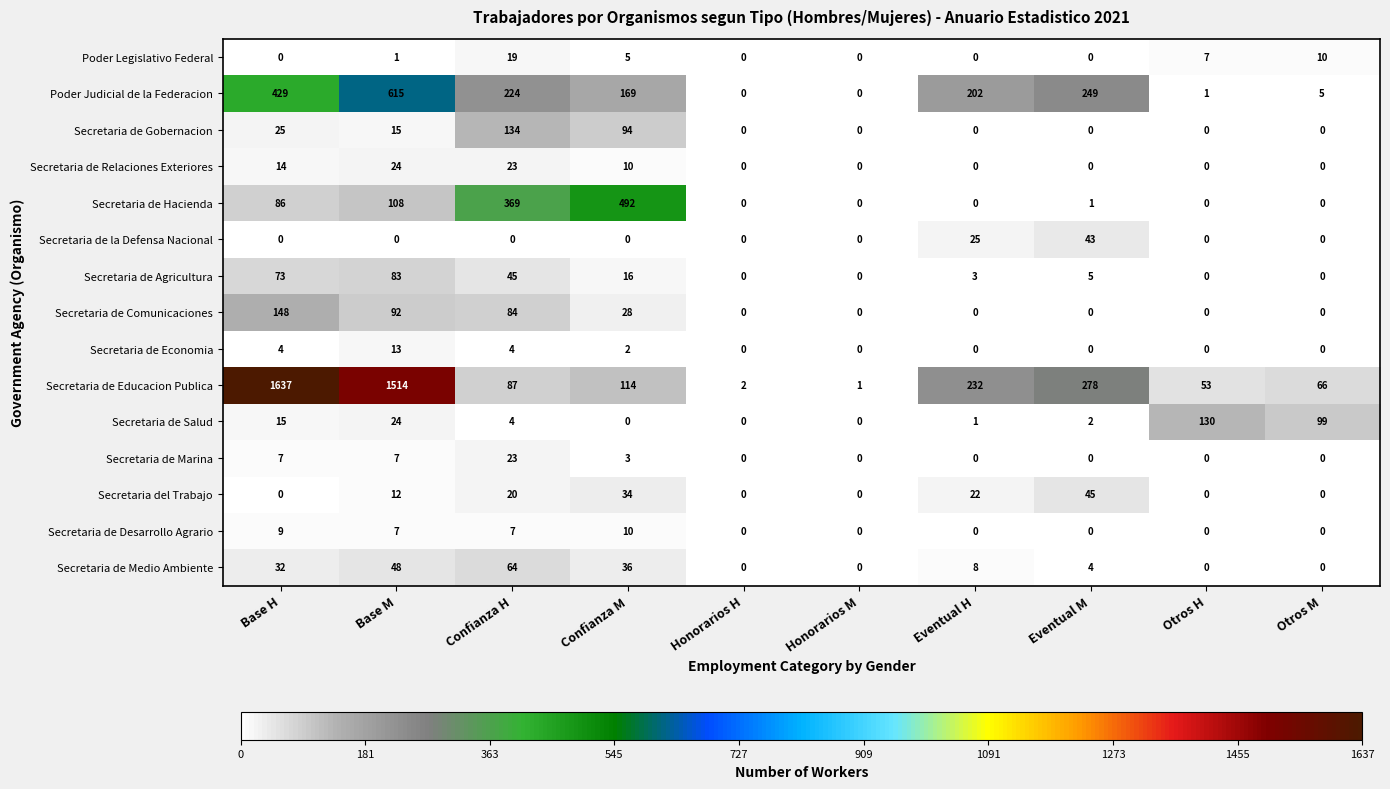

List the series in order of their peak value, highest first.

Secretaria de Educacion Publica, Poder Judicial de la Federacion, Secretaria de Hacienda, Secretaria de Comunicaciones, Secretaria de Gobernacion, Secretaria de Salud, Secretaria de Agricultura, Secretaria de Medio Ambiente, Secretaria del Trabajo, Secretaria de la Defensa Nacional, Secretaria de Relaciones Exteriores, Secretaria de Marina, Poder Legislativo Federal, Secretaria de Economia, Secretaria de Desarrollo Agrario